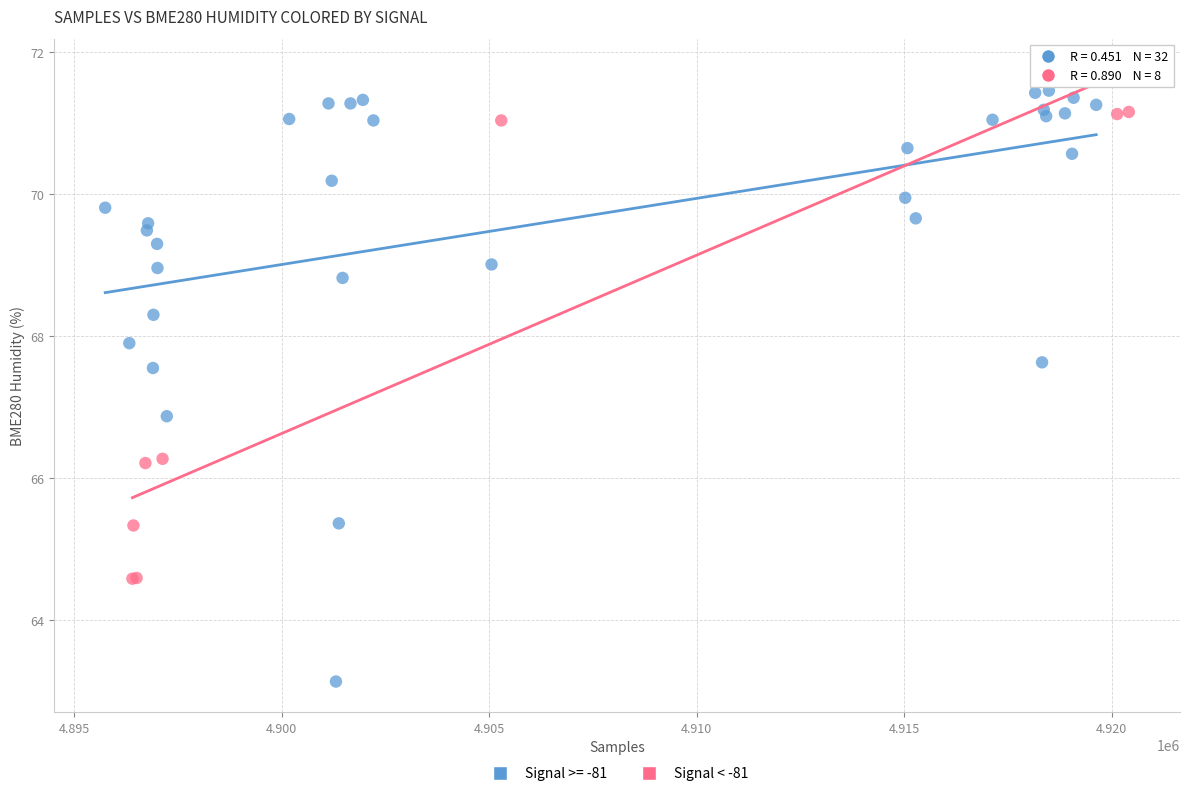

Which series reaches the minimum Y coordinate?

Signal >= -81